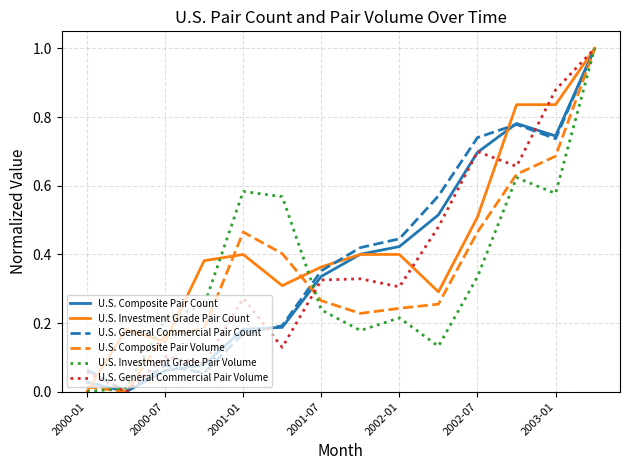

Which series has the largest total across all categories?

U.S. Investment Grade Pair Count